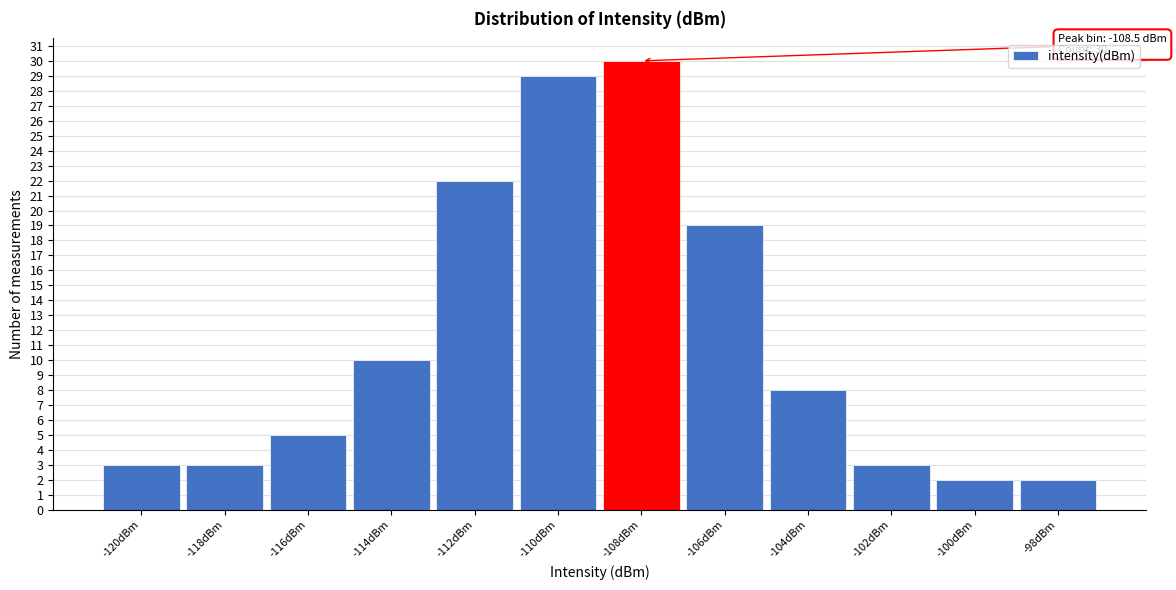

Reading left to right, list all the values displayed in this chart.

3	3	5	10	22	29	30	19	8	3	2	2